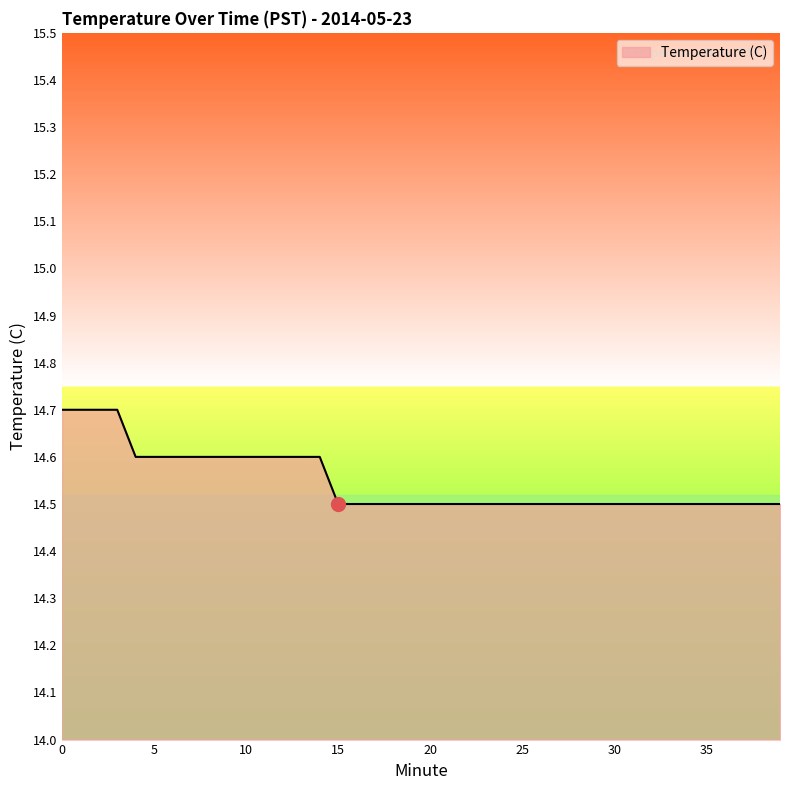

How many values are between 14 and 15?

40